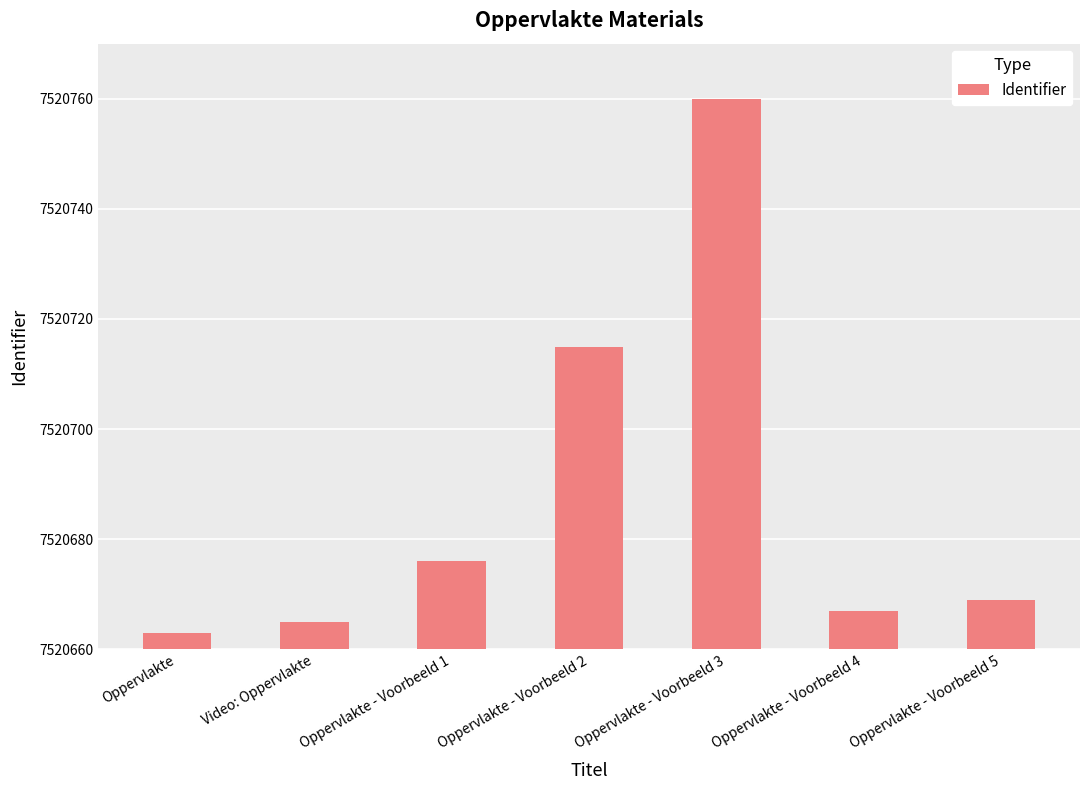

Reading left to right, extract all data points from this chart.

Oppervlakte=7520663	Video: Oppervlakte=7520665	Oppervlakte - Voorbeeld 1=7520676	Oppervlakte - Voorbeeld 2=7520715	Oppervlakte - Voorbeeld 3=7520760	Oppervlakte - Voorbeeld 4=7520667	Oppervlakte - Voorbeeld 5=7520669